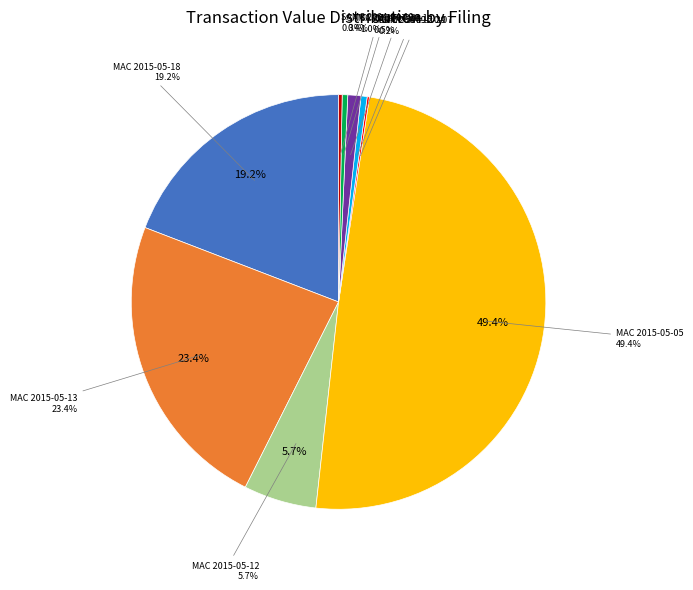

To the nearest percent, what percentage of the pie is MAC-2015-05-12?

6%